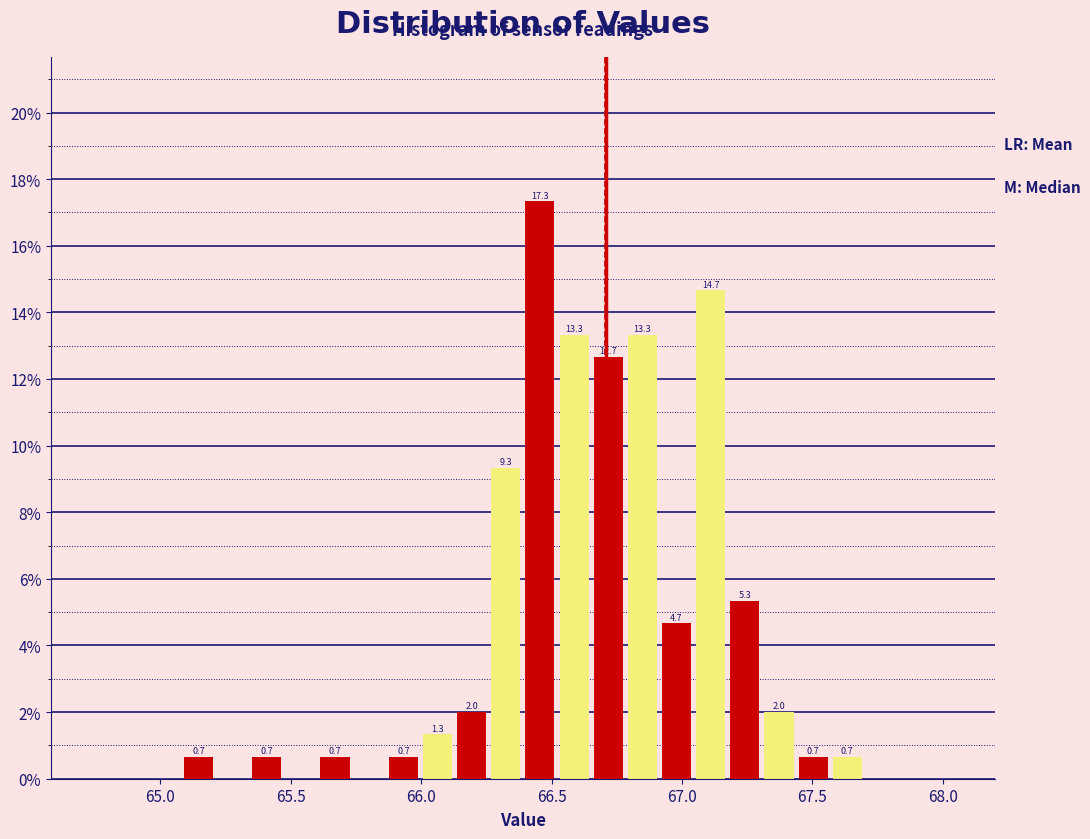

Around what value on the x-axis is the tallest bar? Give the approximate position of its centre, as read against the axis.

66.45